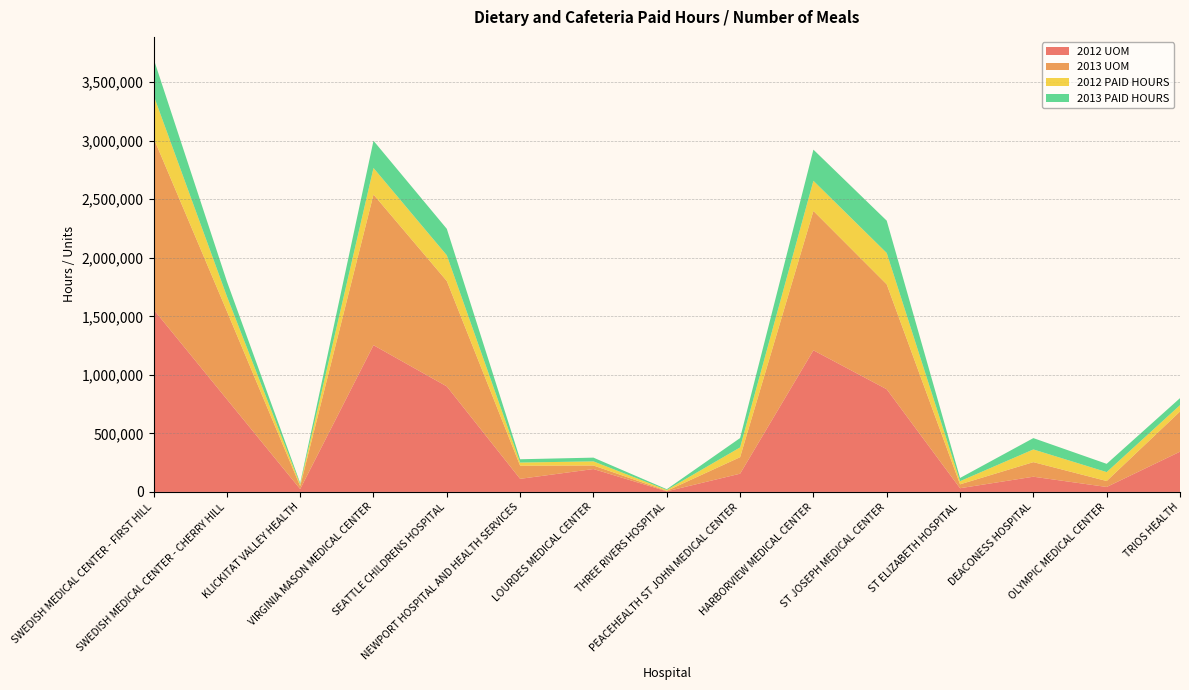

Reading right to left, extract all data points from this chart.

2013 PAID HOURS: TRIOS HEALTH=60112	OLYMPIC MEDICAL CENTER=70512	DEACONESS HOSPITAL=96803	ST ELIZABETH HOSPITAL=27539	ST JOSEPH MEDICAL CENTER=276078	HARBORVIEW MEDICAL CENTER=265990	PEACEHEALTH ST JOHN MEDICAL CENTER=80038	THREE RIVERS HOSPITAL=6448	LOURDES MEDICAL CENTER=31970	NEWPORT HOSPITAL AND HEALTH SERVICES=28101	SEATTLE CHILDRENS HOSPITAL=226013	VIRGINIA MASON MEDICAL CENTER=232502	KLICKITAT VALLEY HEALTH=11357	SWEDISH MEDICAL CENTER - CHERRY HILL=127670	SWEDISH MEDICAL CENTER - FIRST HILL=312998
2012 PAID HOURS: TRIOS HEALTH=54184	OLYMPIC MEDICAL CENTER=76170	DEACONESS HOSPITAL=108472	ST ELIZABETH HOSPITAL=26874	ST JOSEPH MEDICAL CENTER=267675	HARBORVIEW MEDICAL CENTER=257504	PEACEHEALTH ST JOHN MEDICAL CENTER=83470	THREE RIVERS HOSPITAL=7467	LOURDES MEDICAL CENTER=35048	NEWPORT HOSPITAL AND HEALTH SERVICES=26894	SEATTLE CHILDRENS HOSPITAL=219606	VIRGINIA MASON MEDICAL CENTER=226866	KLICKITAT VALLEY HEALTH=15038	SWEDISH MEDICAL CENTER - CHERRY HILL=126880	SWEDISH MEDICAL CENTER - FIRST HILL=364541
2012 UOM: TRIOS HEALTH=343565	OLYMPIC MEDICAL CENTER=42236	DEACONESS HOSPITAL=129835	ST ELIZABETH HOSPITAL=31596	ST JOSEPH MEDICAL CENTER=876888	HARBORVIEW MEDICAL CENTER=1209617	PEACEHEALTH ST JOHN MEDICAL CENTER=155552	THREE RIVERS HOSPITAL=5114	LOURDES MEDICAL CENTER=195400	NEWPORT HOSPITAL AND HEALTH SERVICES=111690	SEATTLE CHILDRENS HOSPITAL=901303	VIRGINIA MASON MEDICAL CENTER=1253278	KLICKITAT VALLEY HEALTH=24417	SWEDISH MEDICAL CENTER - CHERRY HILL=791627	SWEDISH MEDICAL CENTER - FIRST HILL=1559008
2013 UOM: TRIOS HEALTH=343202	OLYMPIC MEDICAL CENTER=50887	DEACONESS HOSPITAL=124535	ST ELIZABETH HOSPITAL=33177	ST JOSEPH MEDICAL CENTER=896208	HARBORVIEW MEDICAL CENTER=1190543	PEACEHEALTH ST JOHN MEDICAL CENTER=141092	THREE RIVERS HOSPITAL=4110	LOURDES MEDICAL CENTER=30366	NEWPORT HOSPITAL AND HEALTH SERVICES=112308	SEATTLE CHILDRENS HOSPITAL=900151	VIRGINIA MASON MEDICAL CENTER=1286841	KLICKITAT VALLEY HEALTH=24872	SWEDISH MEDICAL CENTER - CHERRY HILL=752829	SWEDISH MEDICAL CENTER - FIRST HILL=1465008